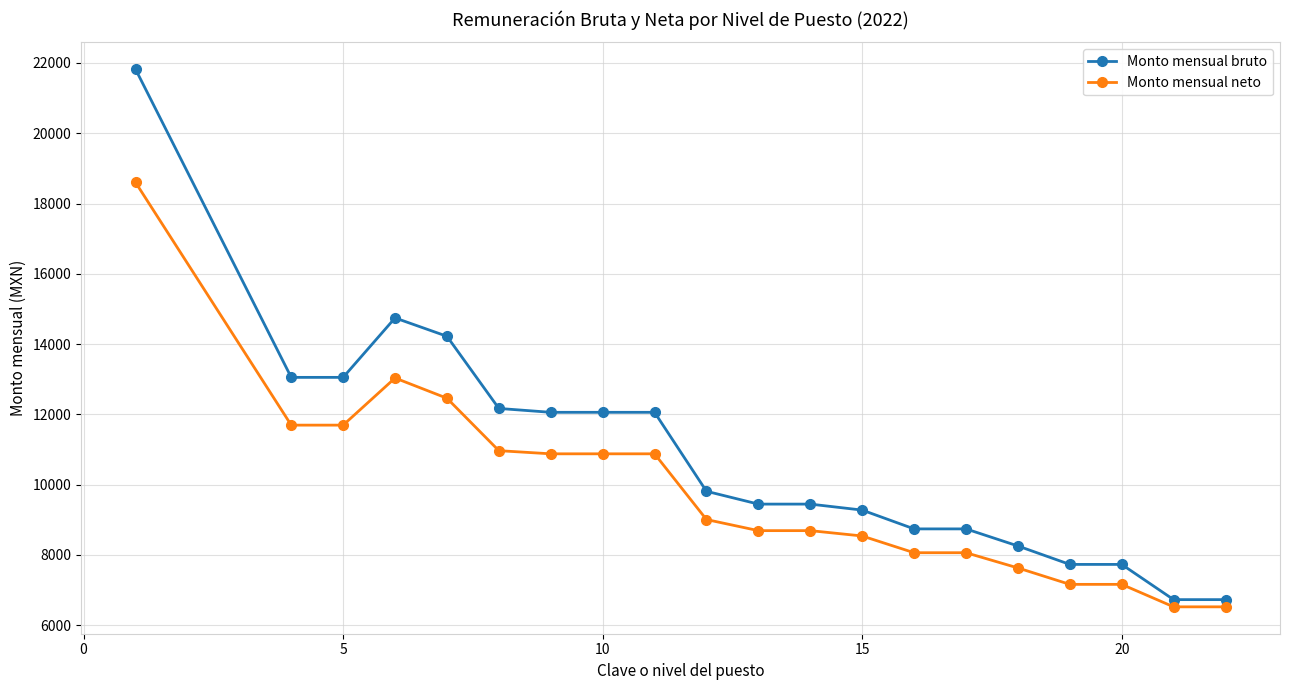

Rank the series by their maximum value, from lowest to highest.

Monto mensual neto, Monto mensual bruto